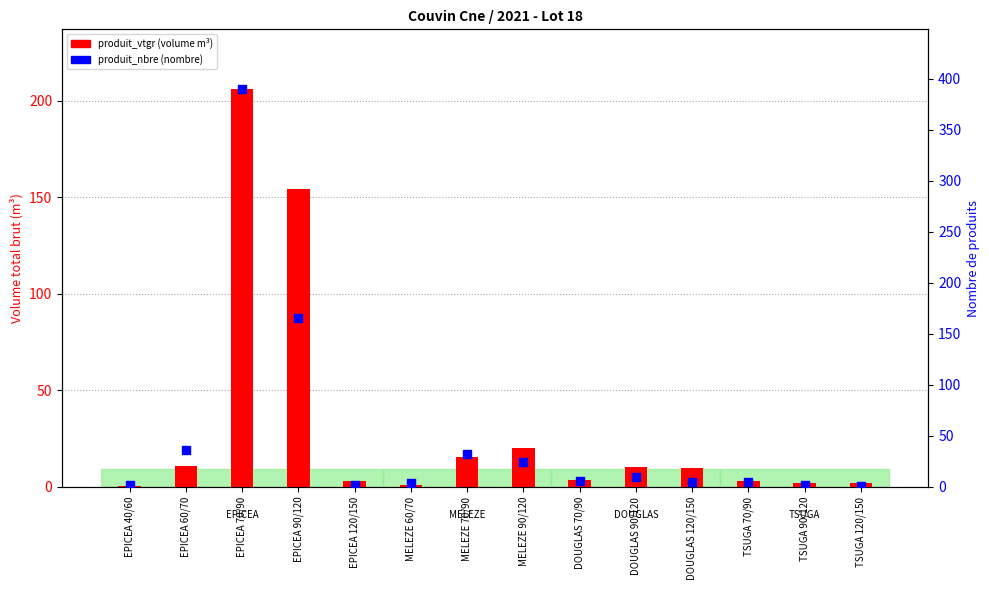

What are all the series names shown in the legend?

produit_vtgr, produit_nbre